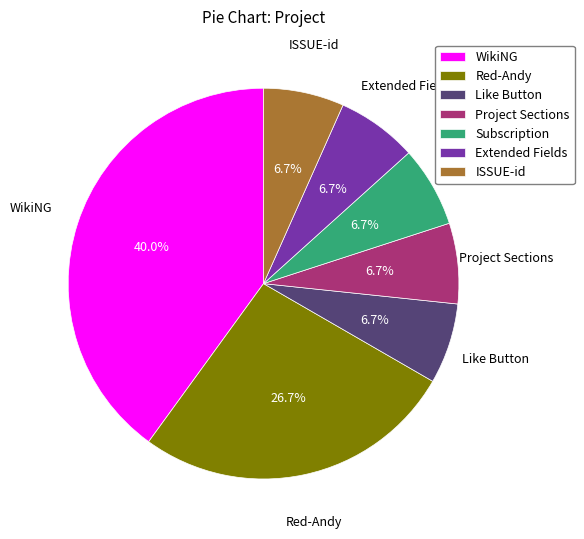

To the nearest percent, what portion does Extended Fields represent?

7%